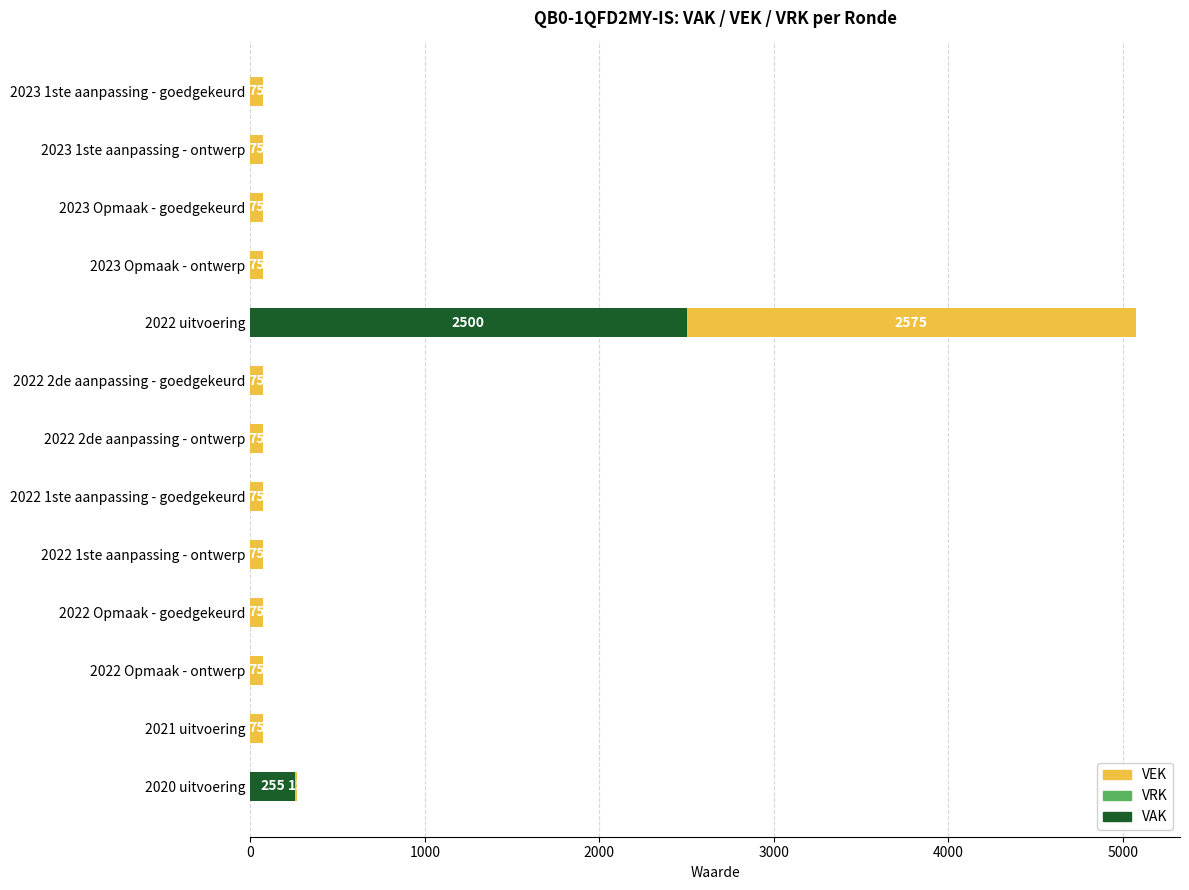

What is the average value of the VAK series?

212